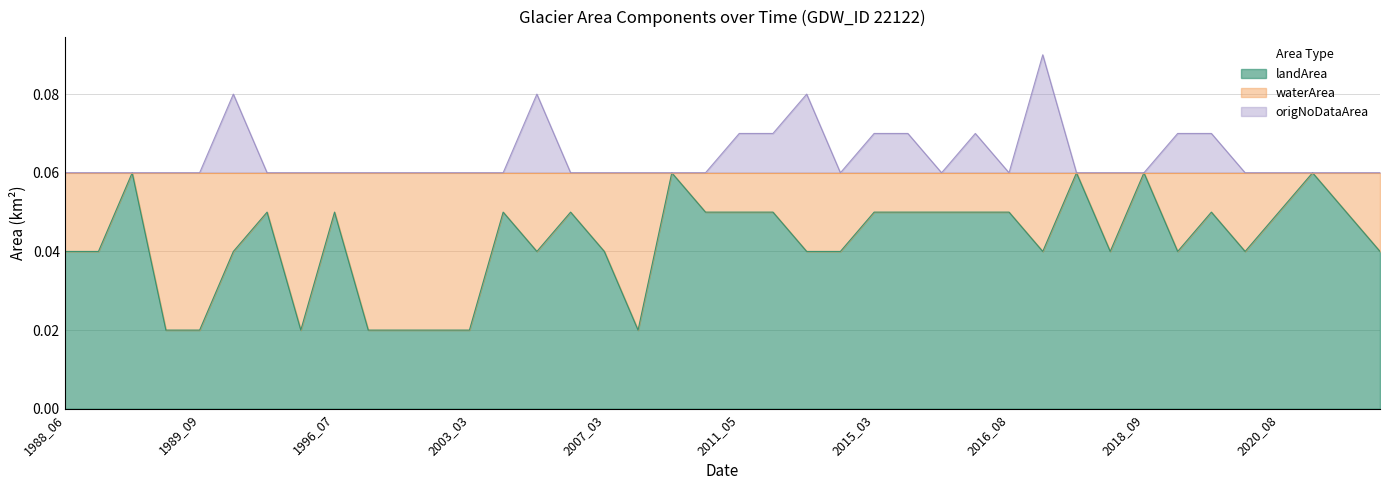

Which series has the largest range (max minus min)?

waterArea